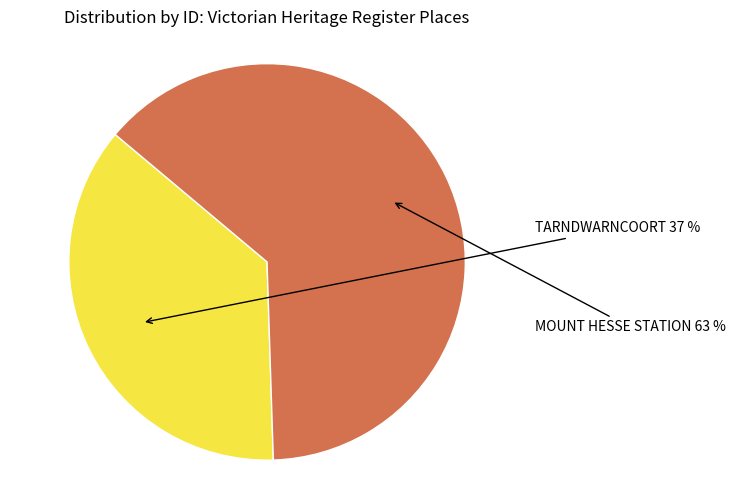

Is there a majority slice in this chart?

Yes